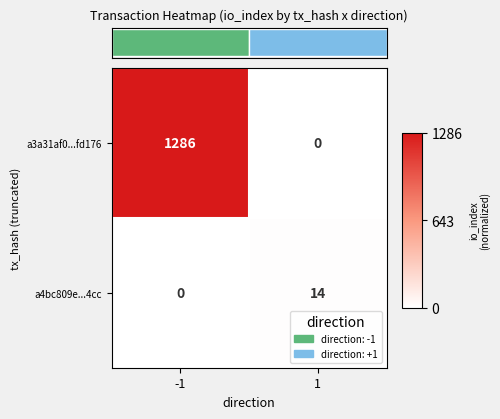

What is the average value of the a3a31af0...fd176 series?

643